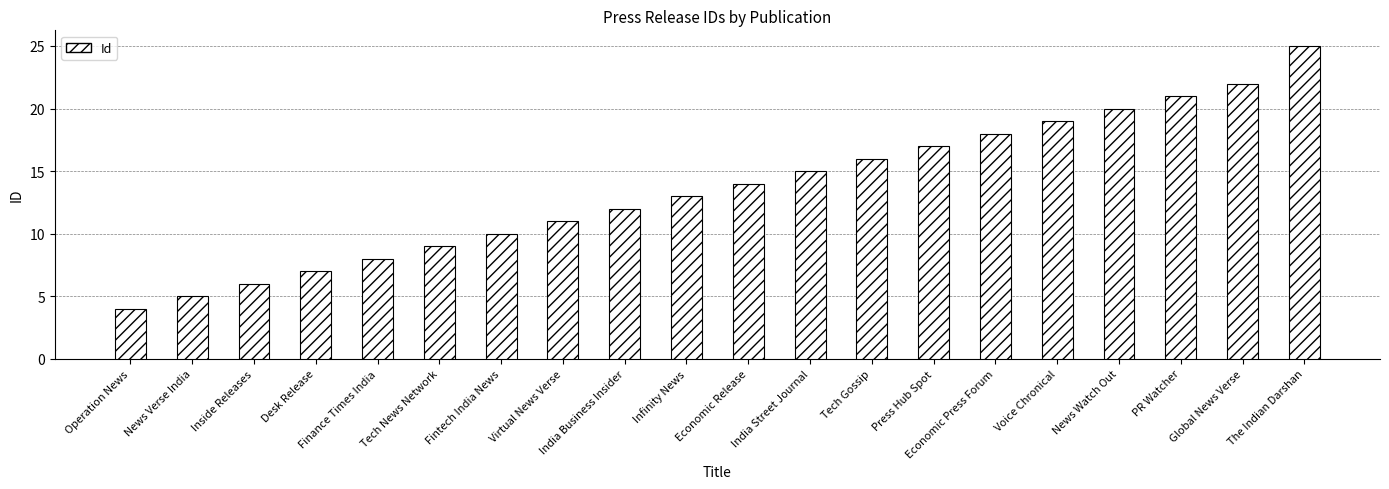

What is the difference between the maximum and minimum values?

21